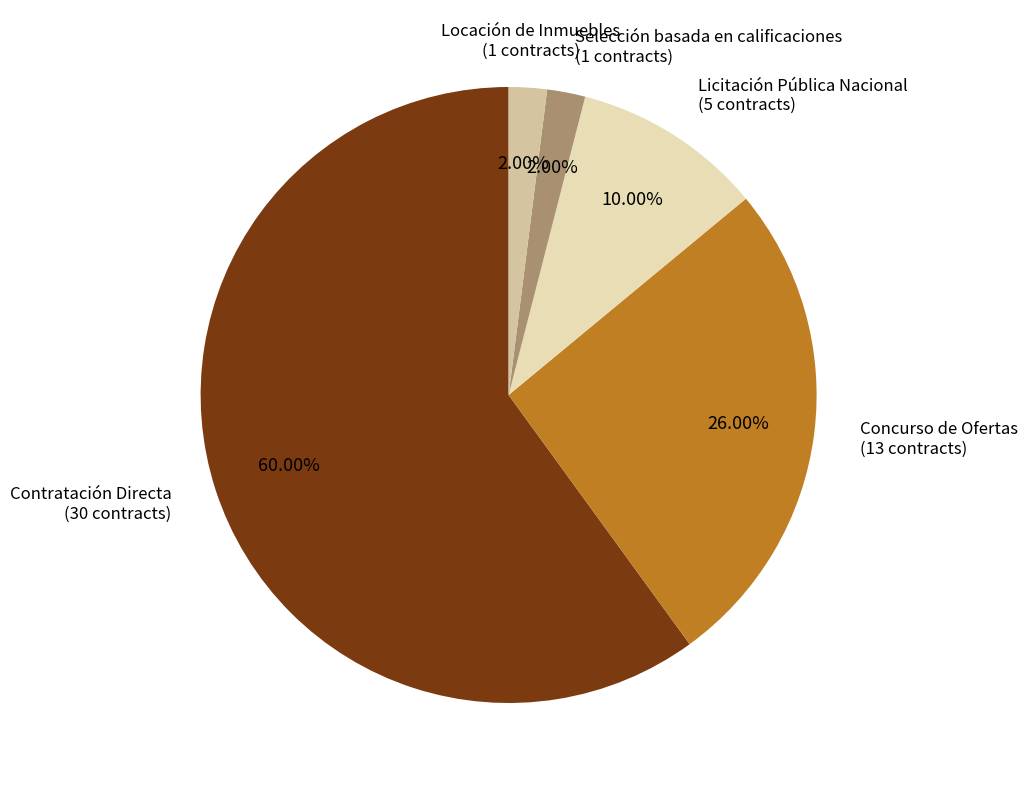

Between Contratación Directa and Selección basada en calificaciones, which is larger?

Contratación Directa